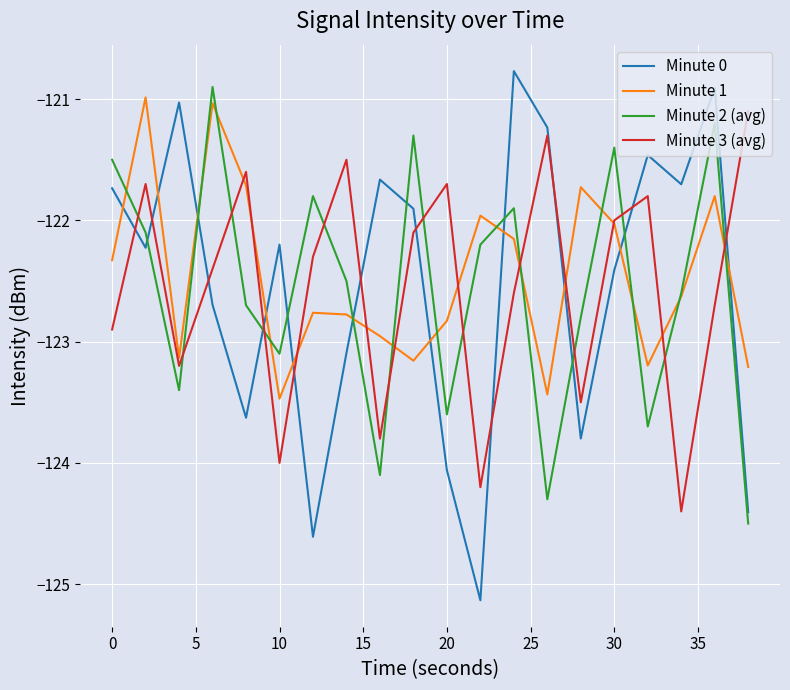

What is the lowest value of the Minute 1 series?

-123.5